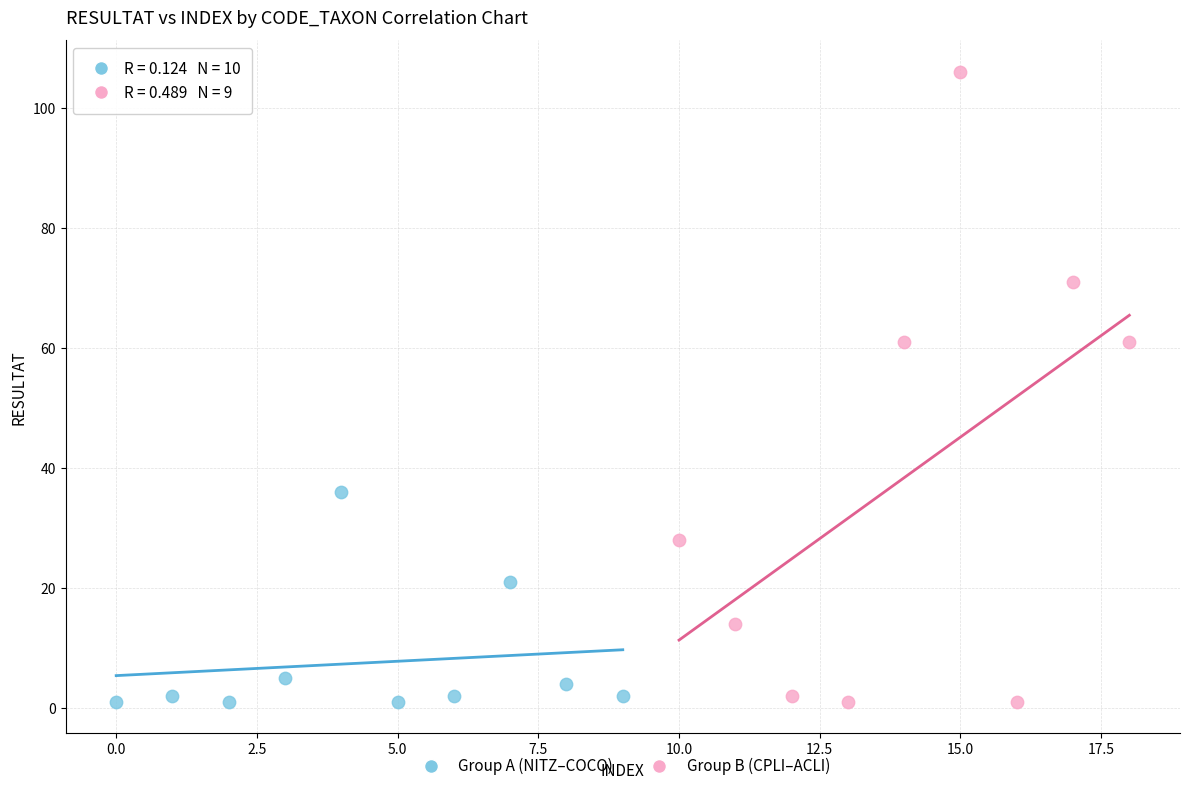

Which series has the widest spread of Y values?

Group B (CPLI–ACLI)